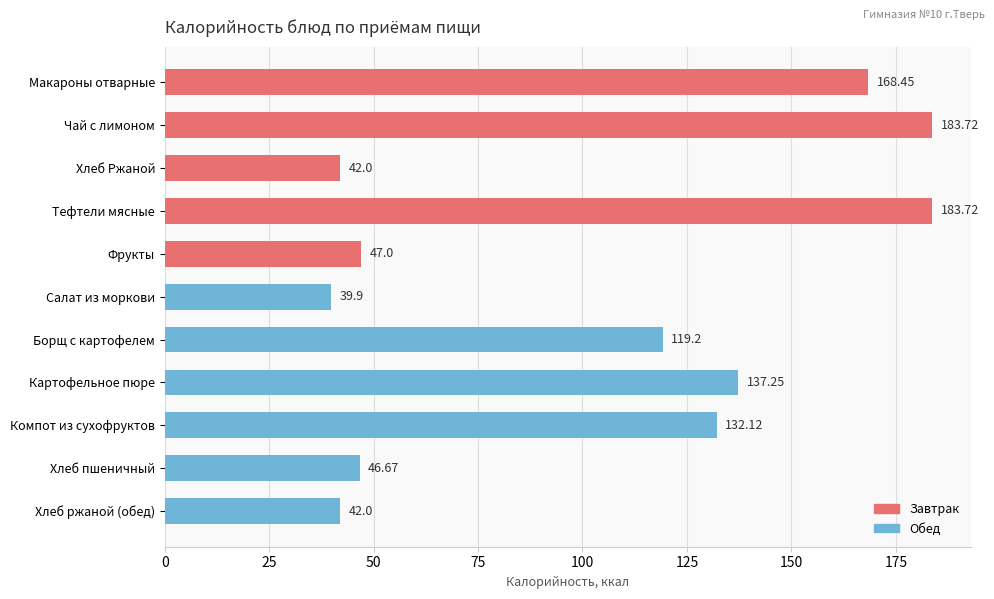

Which has a higher value, Хлеб Ржаной or Картофельное пюре?

Картофельное пюре